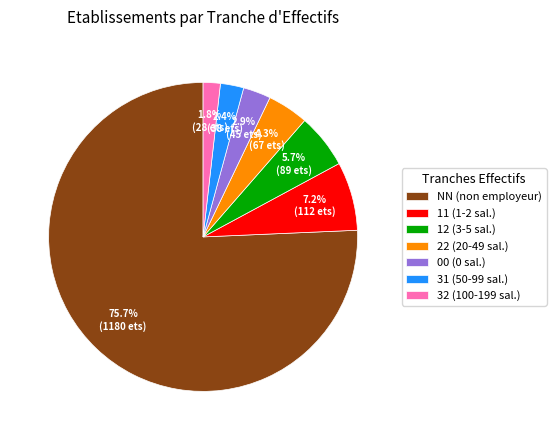

Approximately how many times larger is the value at 12 compared to 11?

0.8